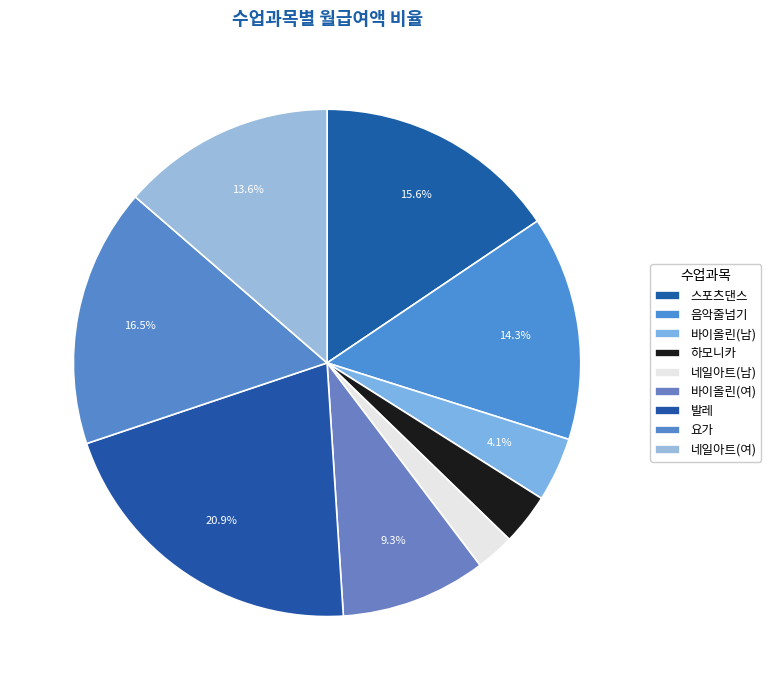

Is it true that 음악줄넘기 is 26% of the pie?

False